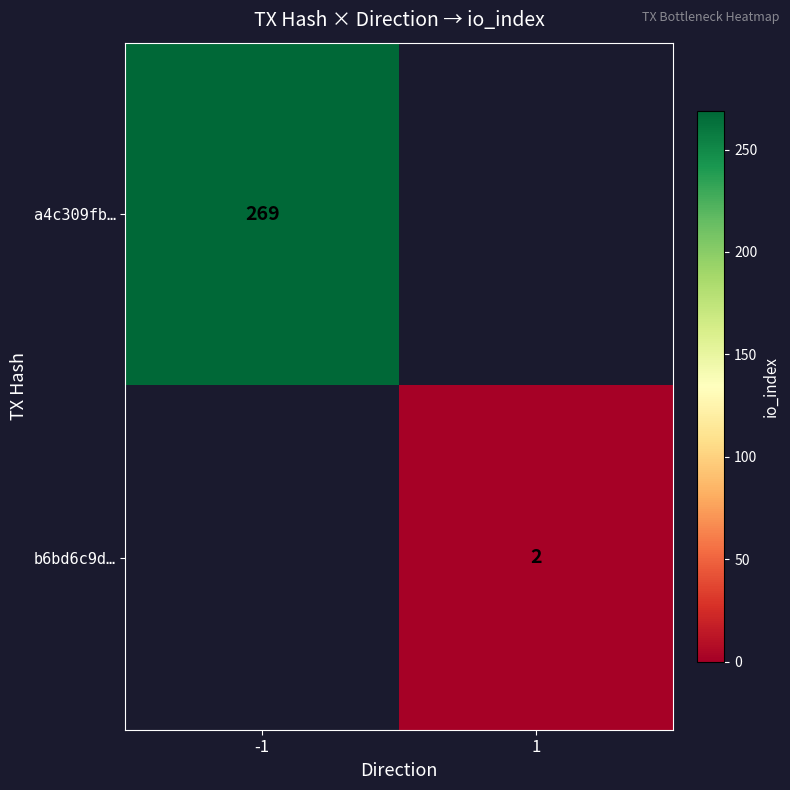

The value of a4c309fb… at -1 is 269. True or false?

True